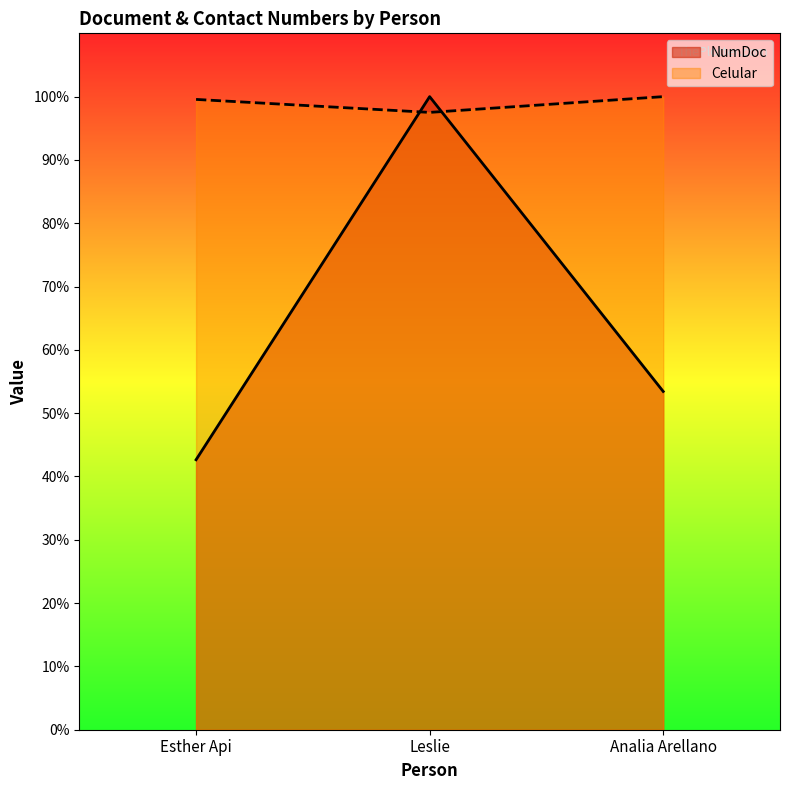

How many Celular values are between 97 and 100?

3